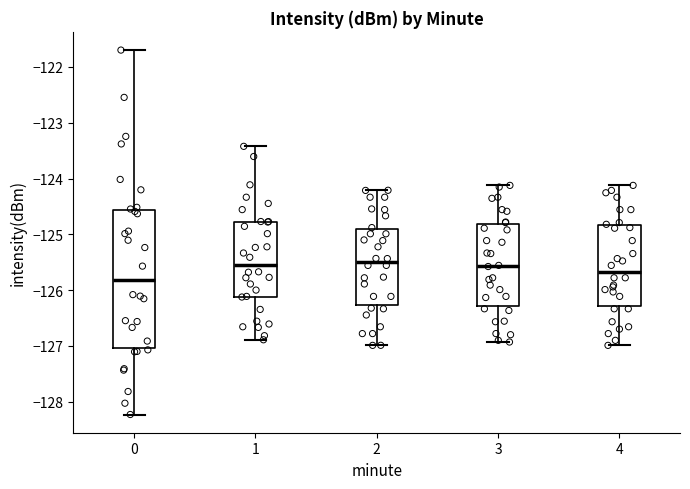

Reading left to right, transcribe this box plot: for each box, give where its median line is, the range the box spans, and where its two whiskers end, as read against the y-axis. The values are not printed on the chart, so give them approximately, as read against the axis.

0: median -125.8, box -127.0 to -124.6, whiskers -128.2 to -121.7
1: median -125.5, box -126.1 to -124.8, whiskers -126.9 to -123.4
2: median -125.5, box -126.3 to -124.9, whiskers -127.0 to -124.2
3: median -125.6, box -126.3 to -124.8, whiskers -126.9 to -124.1
4: median -125.7, box -126.3 to -124.8, whiskers -127.0 to -124.1